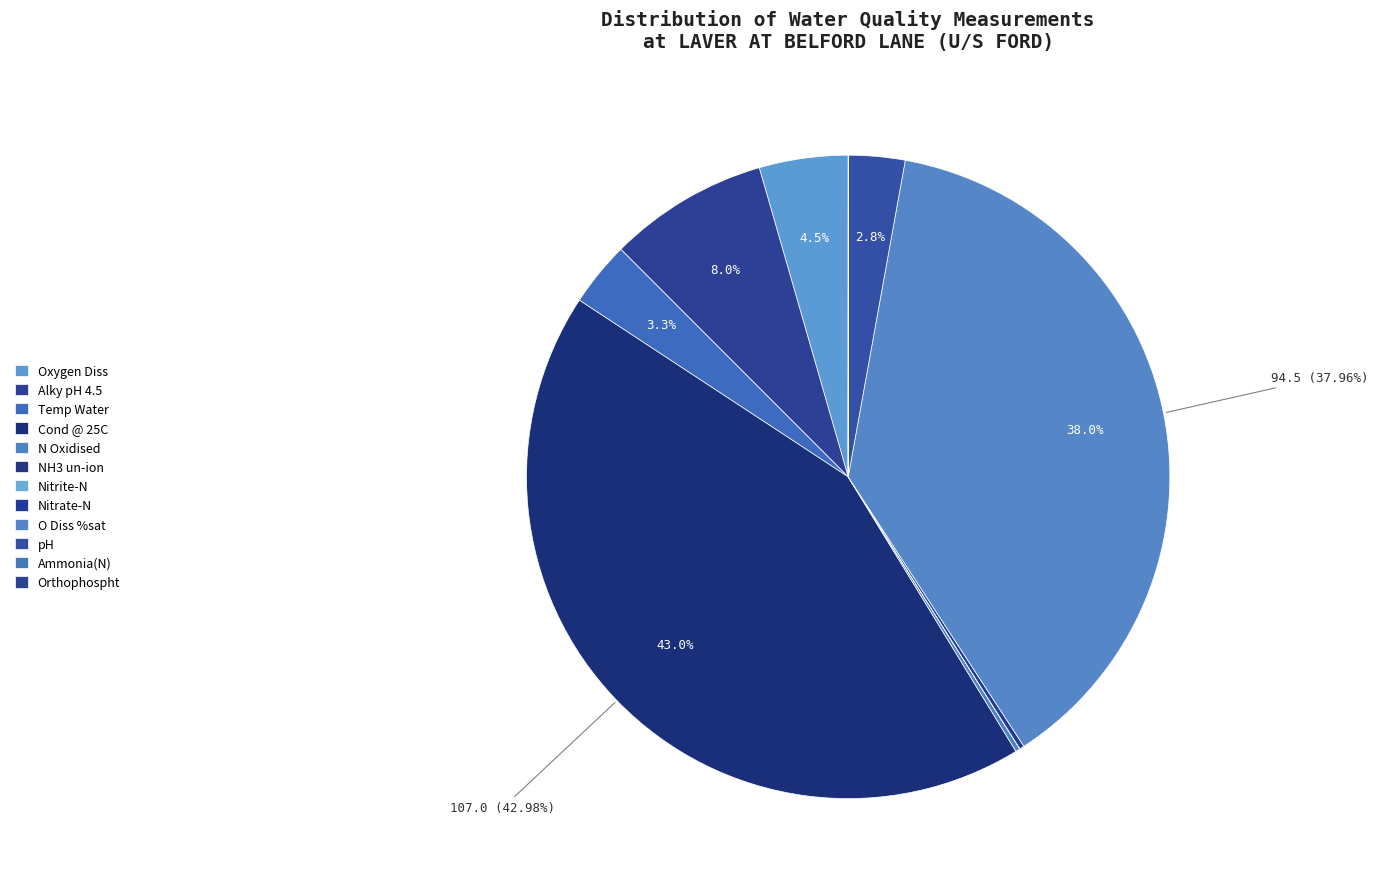

What is the change in value from Cond @ 25C to Nitrite-N?

-107.0